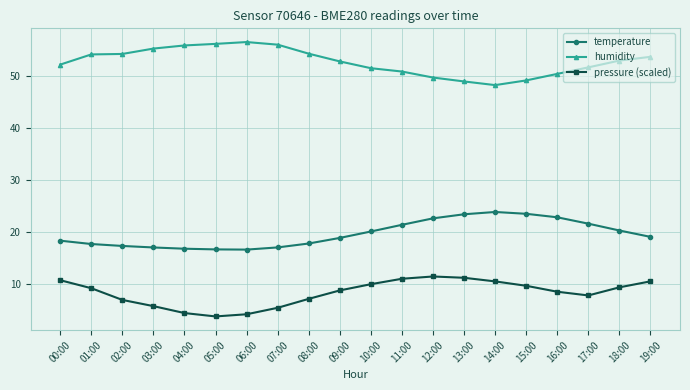

True or false: humidity and temperature cross at least once.

False